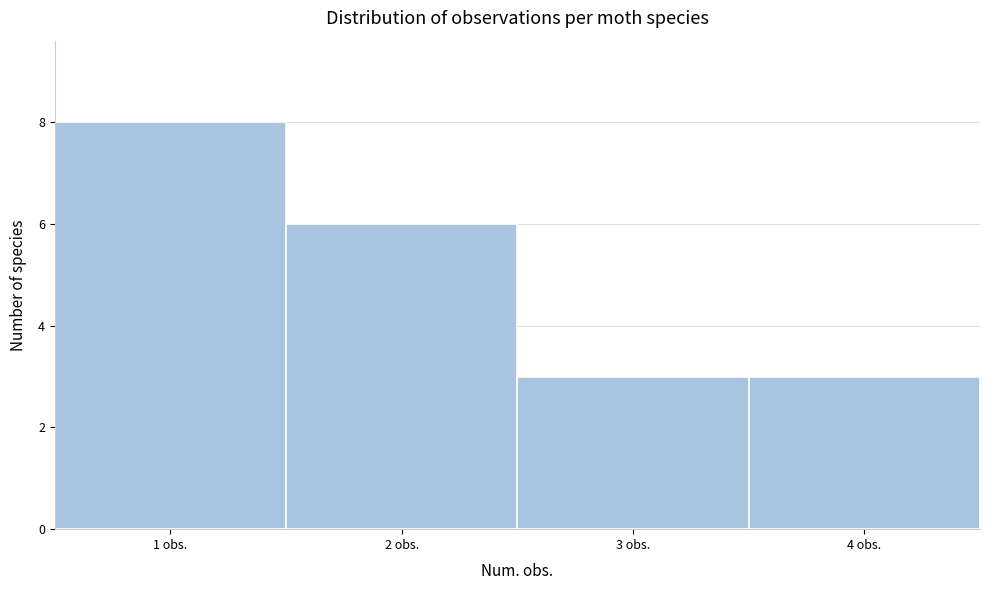

Reading left to right, list every bar in this chart as the range it spans on the x-axis followed by its height. The values are not printed on the chart, so give them approximately, as read against the axis.

0.5 to 1.5: 8
1.5 to 2.5: 6
2.5 to 3.5: 3
3.5 to 4.5: 3